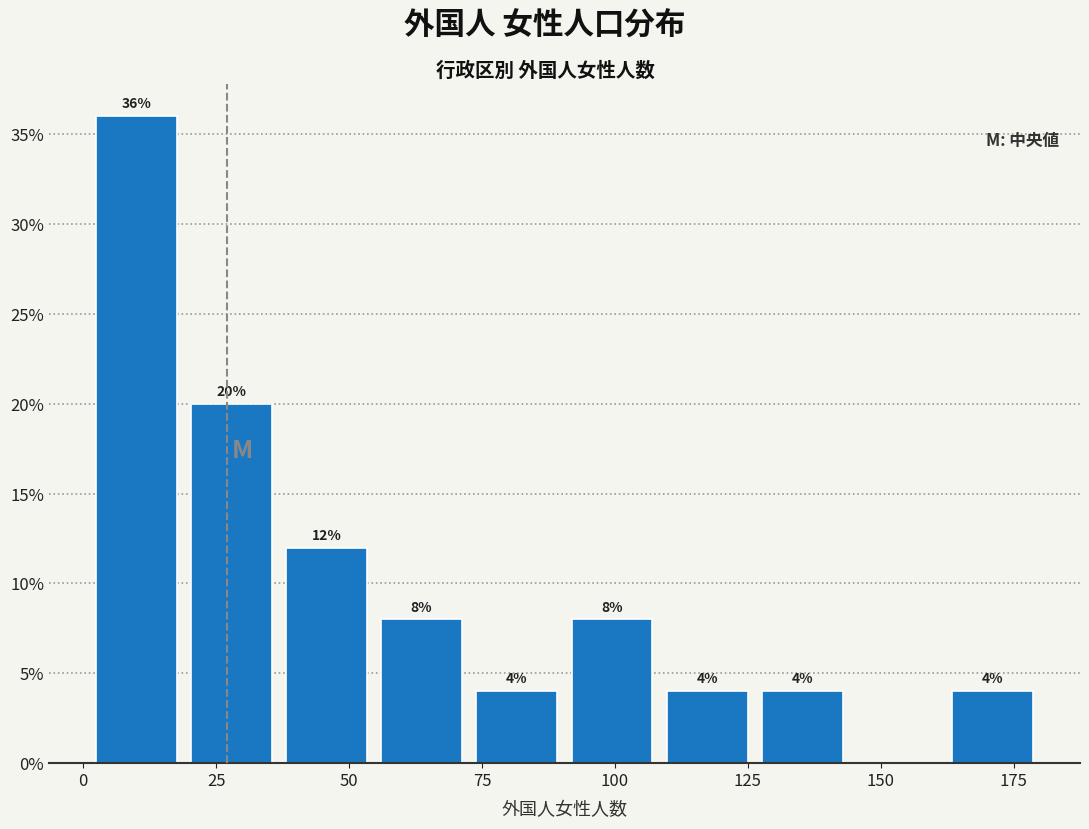

Read against the x-axis, roughly where is the centre of the tallest bar?

10